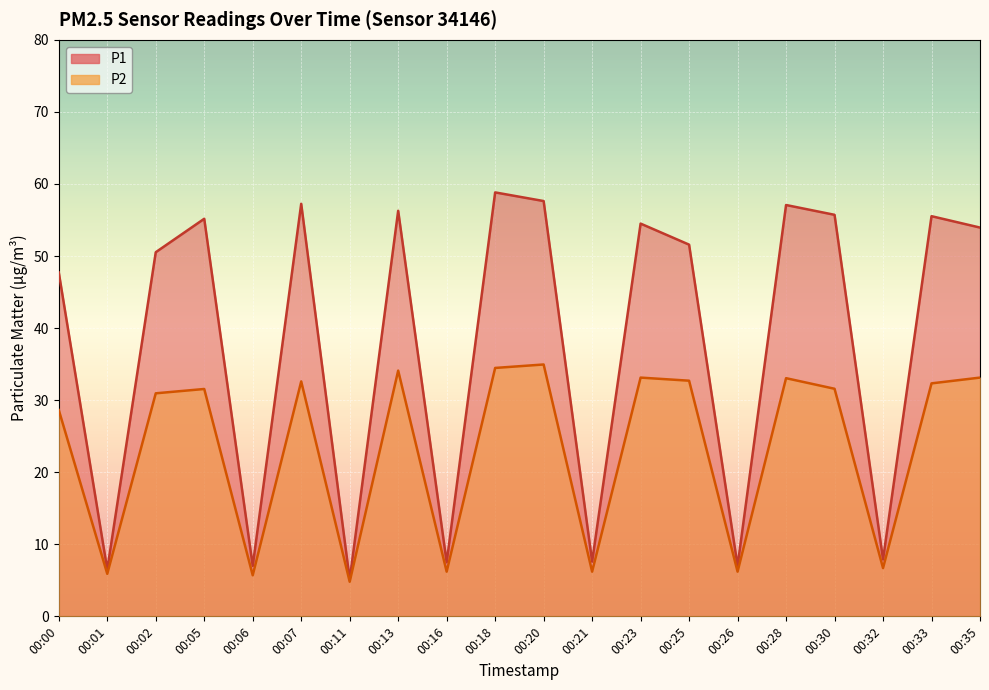

Which has a higher value, 00:05 or 00:13?

00:13